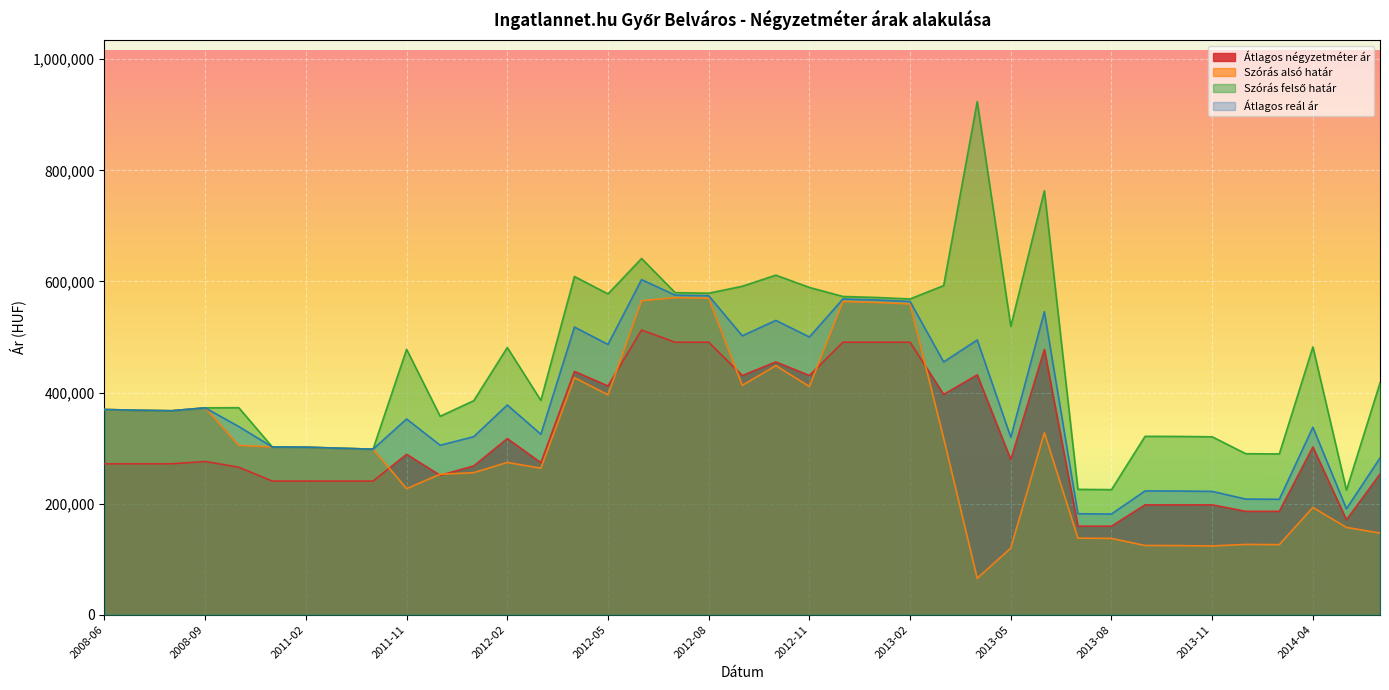

True or false: Átlagos négyzetméter ár has a value of 159334 at 2013-07.

True